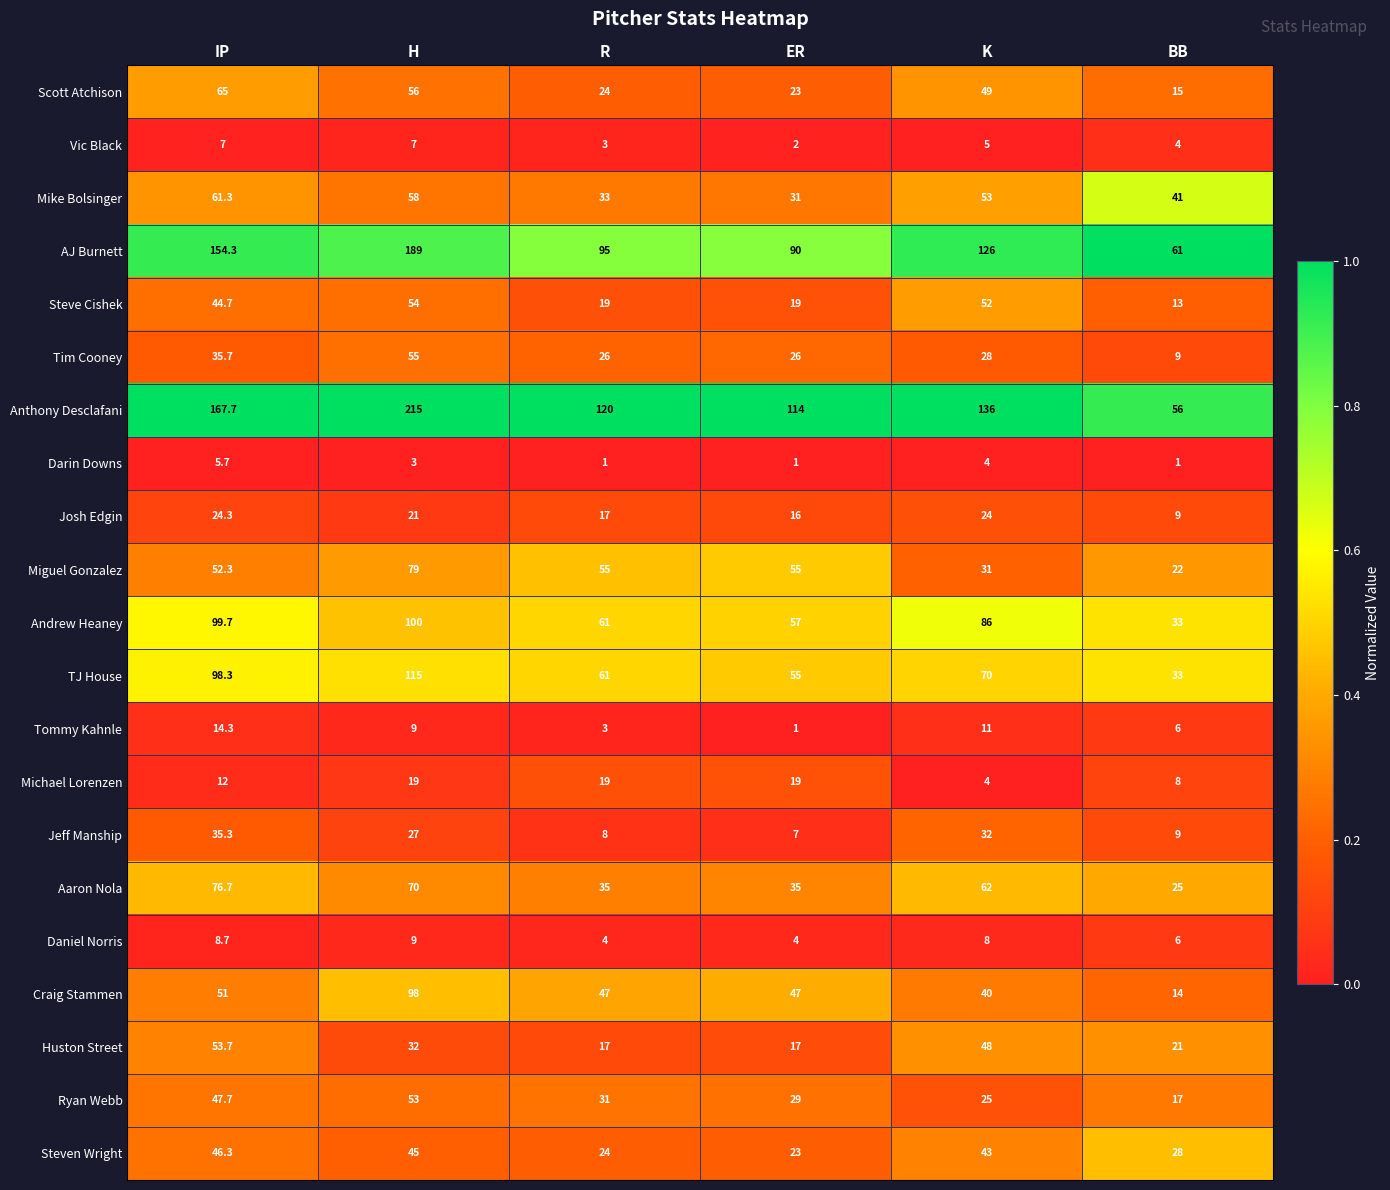

How many series are shown in this chart?

21